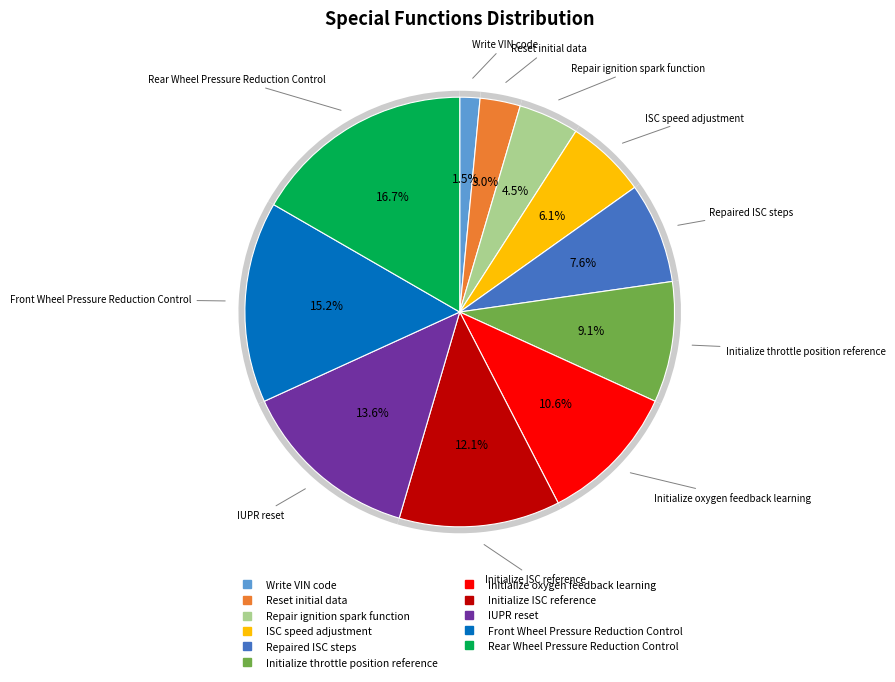

How many slices are in this pie chart?

11